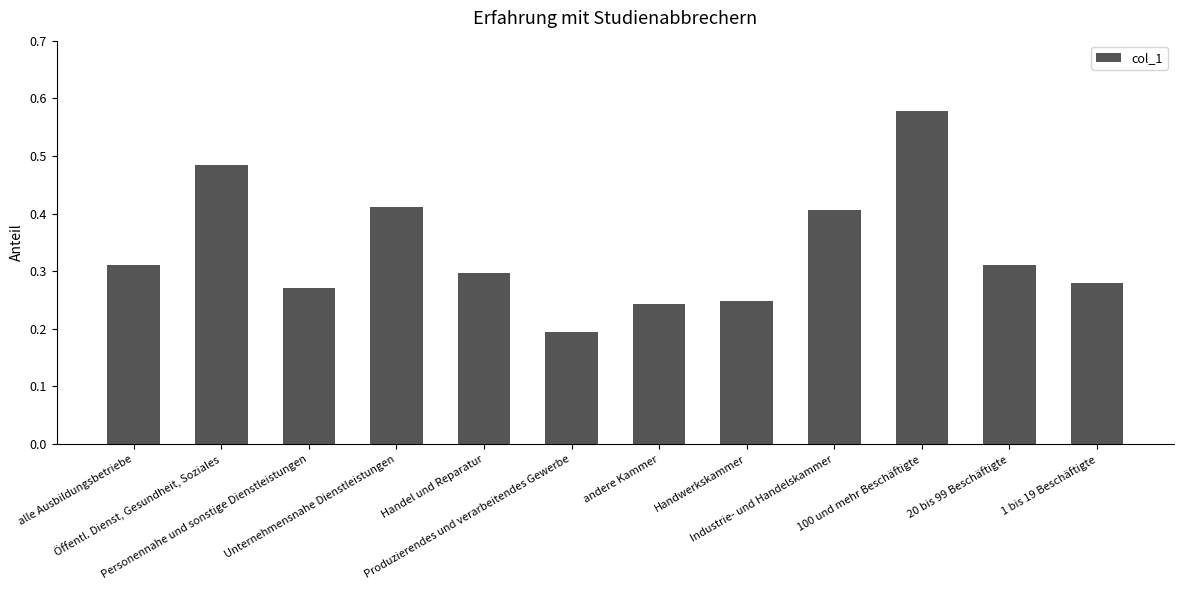

Are the bars grouped side by side (vs. stacked)?

No